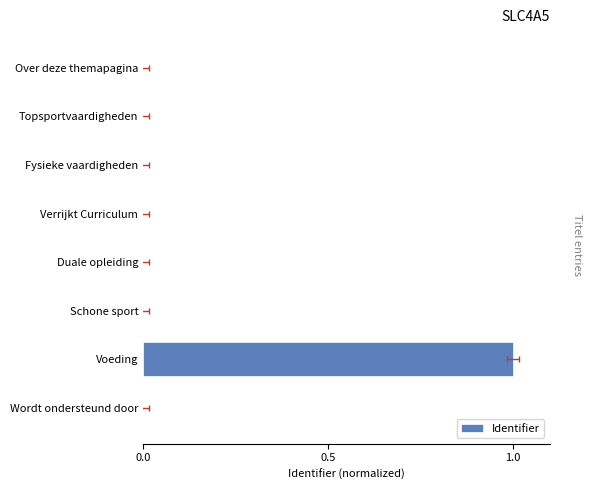

Reading right to left, list all the values displayed in this chart.

0.0	0.0	0.0	0.0	0.0	0.0	1.0	0.0